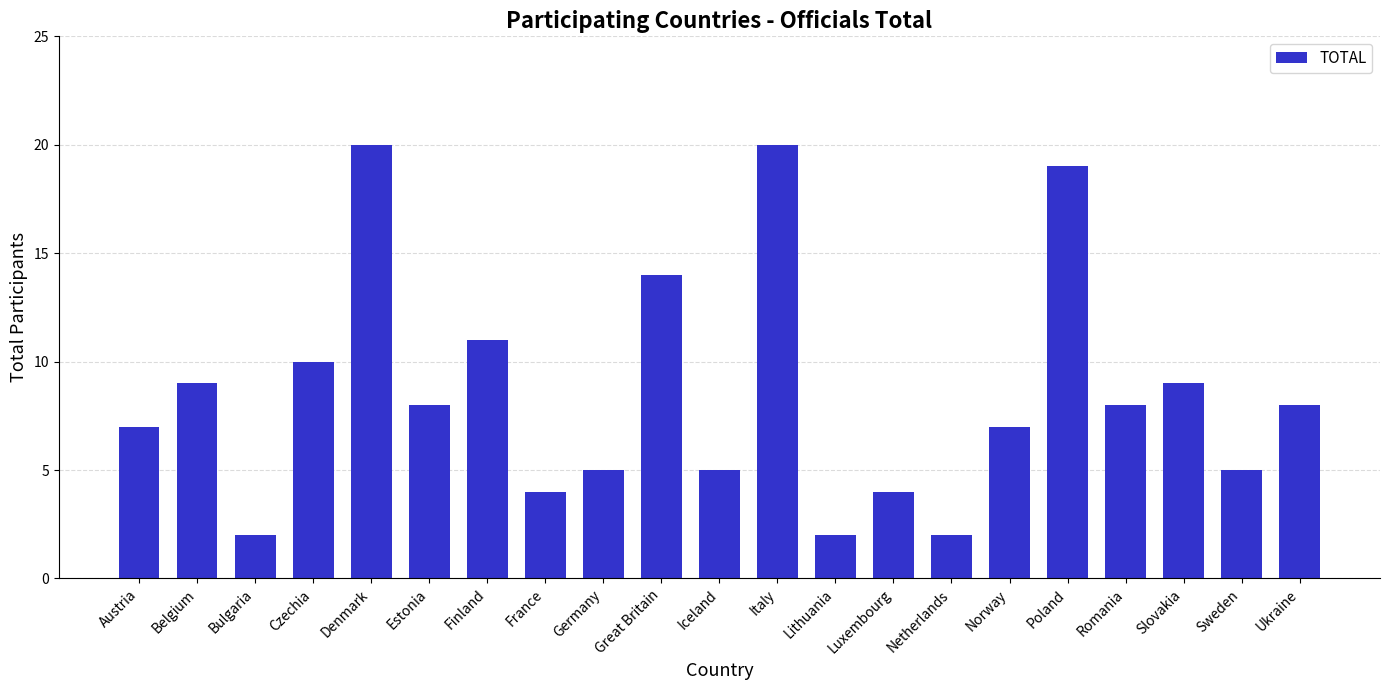

Reading left to right, list all the values displayed in this chart.

7	9	2	10	20	8	11	4	5	14	5	20	2	4	2	7	19	8	9	5	8